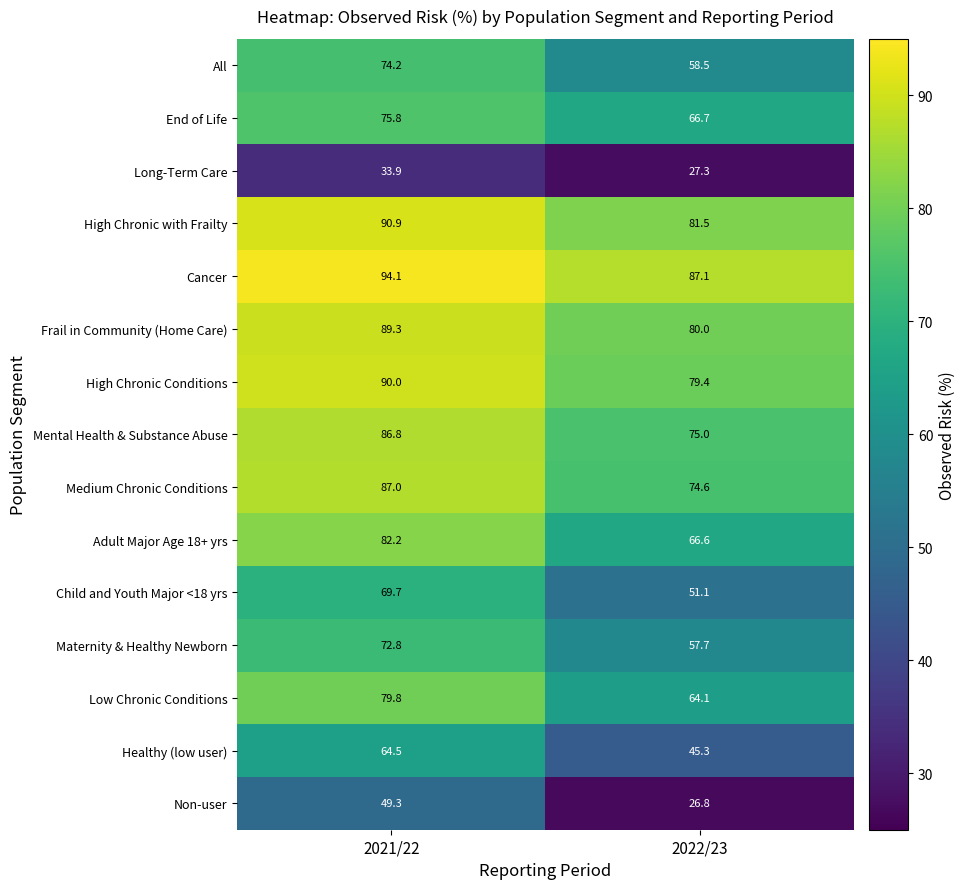

Which series has the largest total across all categories?

Cancer